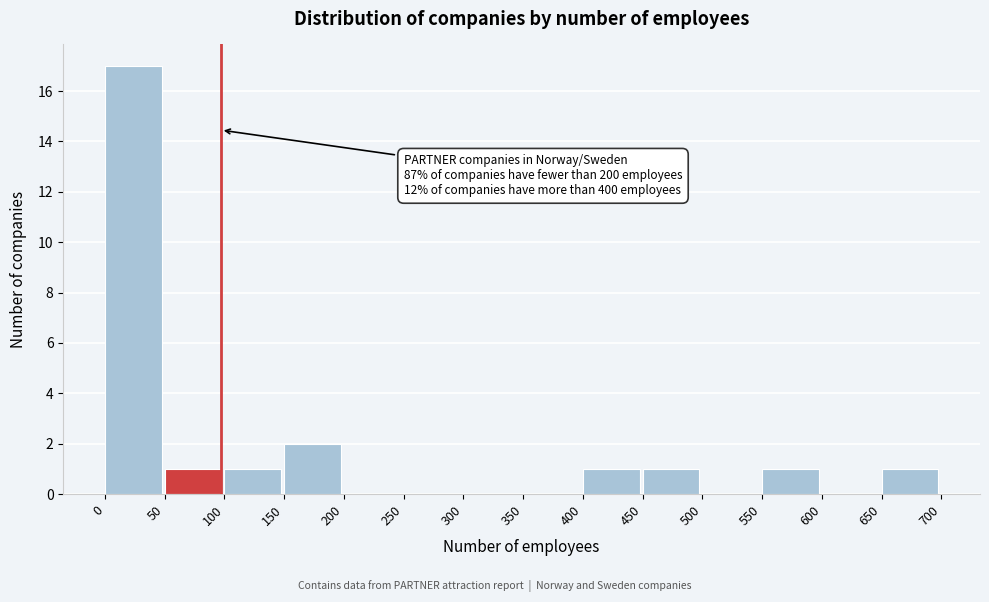

Over which range of the x-axis is the bar tallest?

0 to 50